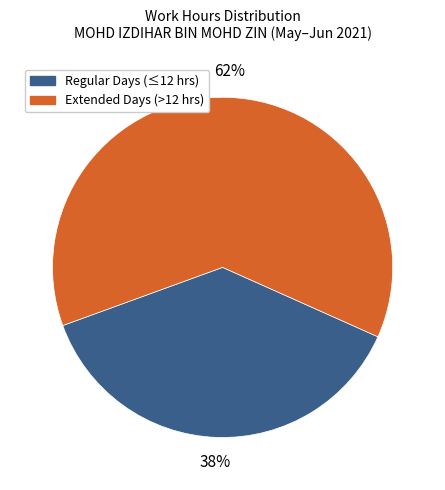

Which category has the smallest portion of the pie?

Regular Days (≤12 hrs)